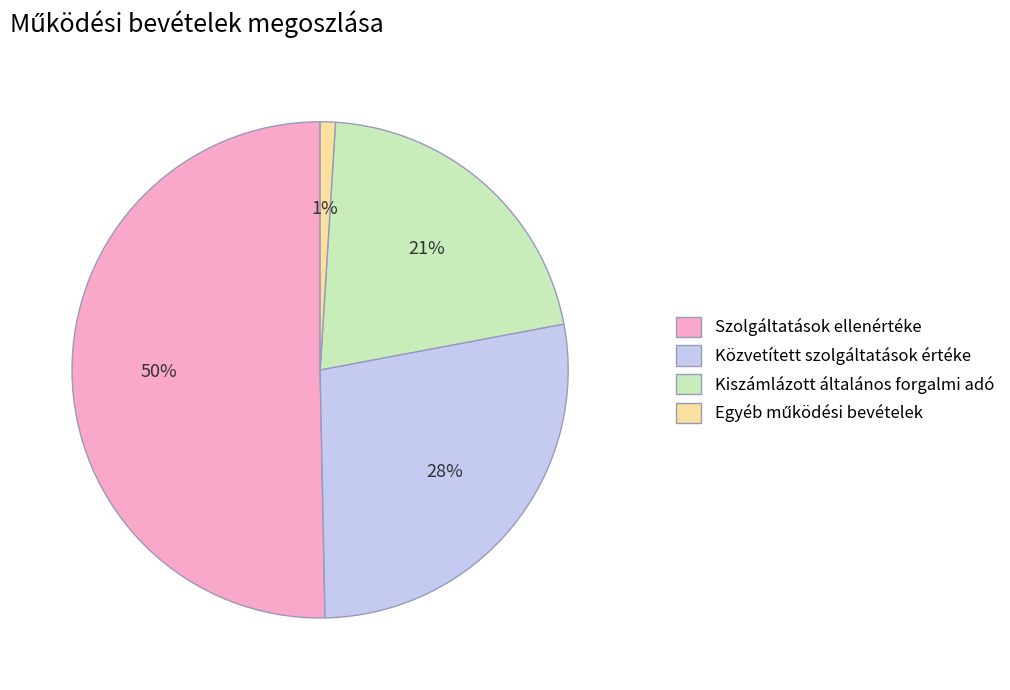

The Szolgáltatások ellenértéke slice represents 50% of the pie. True or false?

True